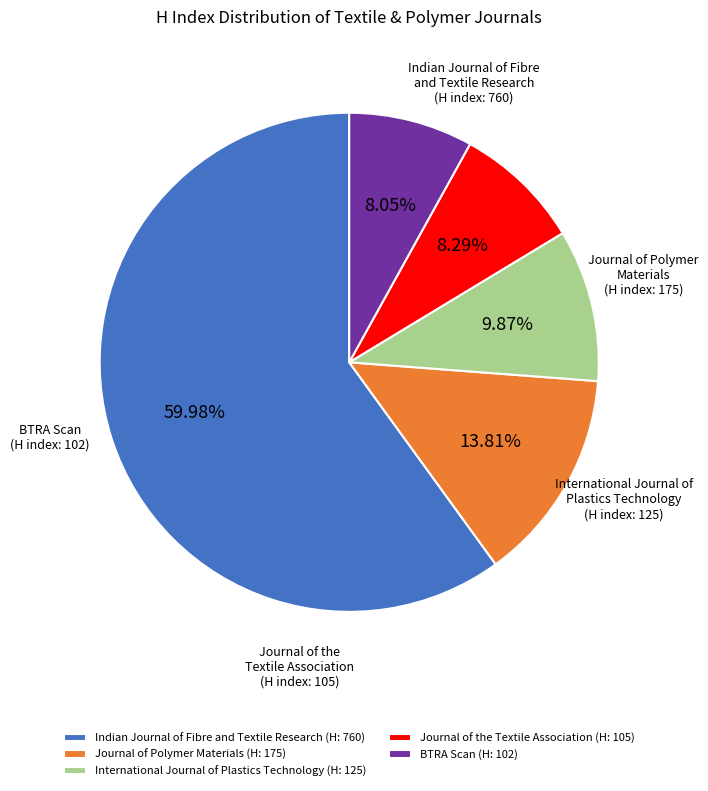

Do BTRA Scan (H: 102) and Journal of Polymer Materials (H: 175) together represent more than half of the pie?

No